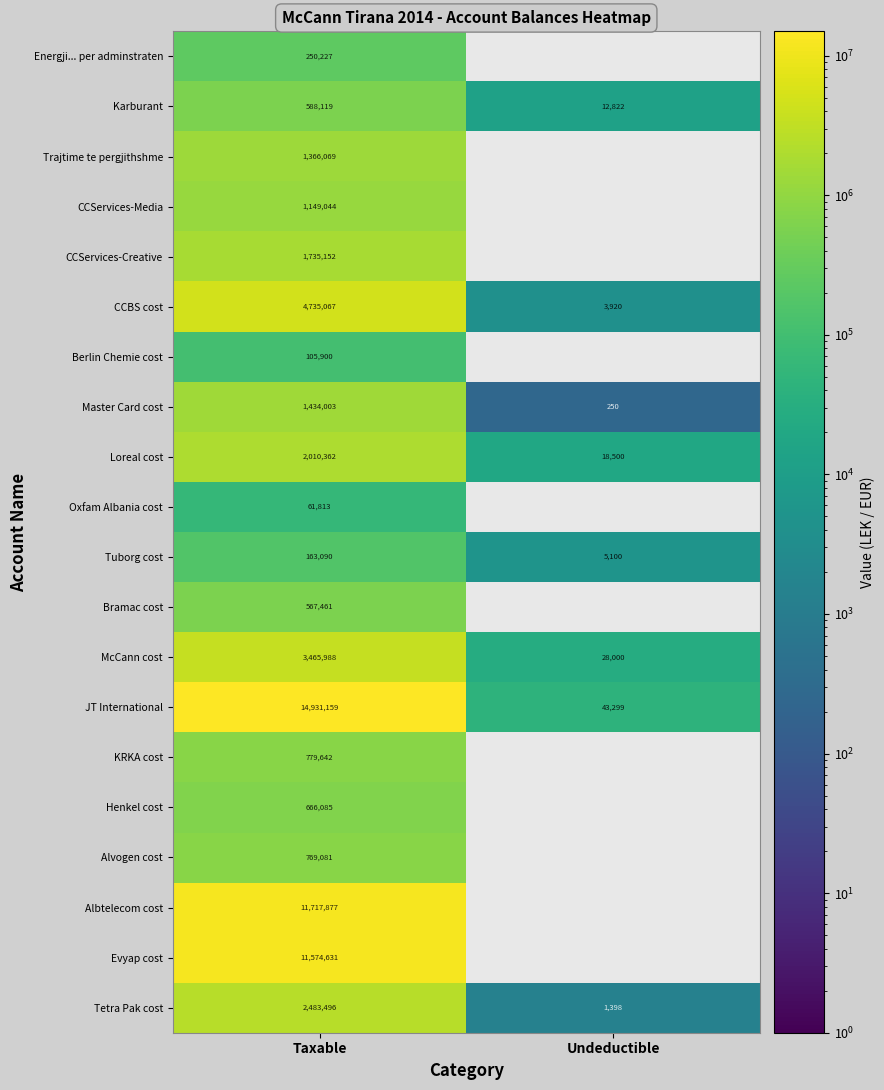

Is the value of Karburant at Undeductible greater than the value of Henkel cost at Taxable?

No